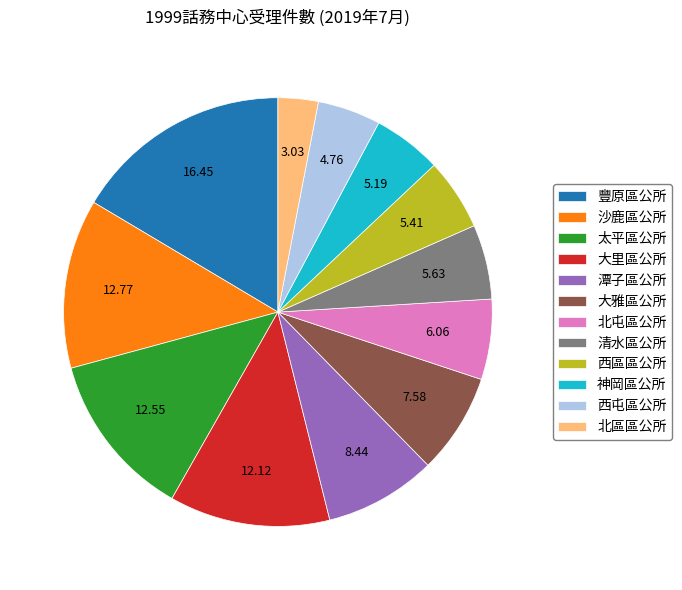

Between 大雅區公所 and 沙鹿區公所, which is larger?

沙鹿區公所